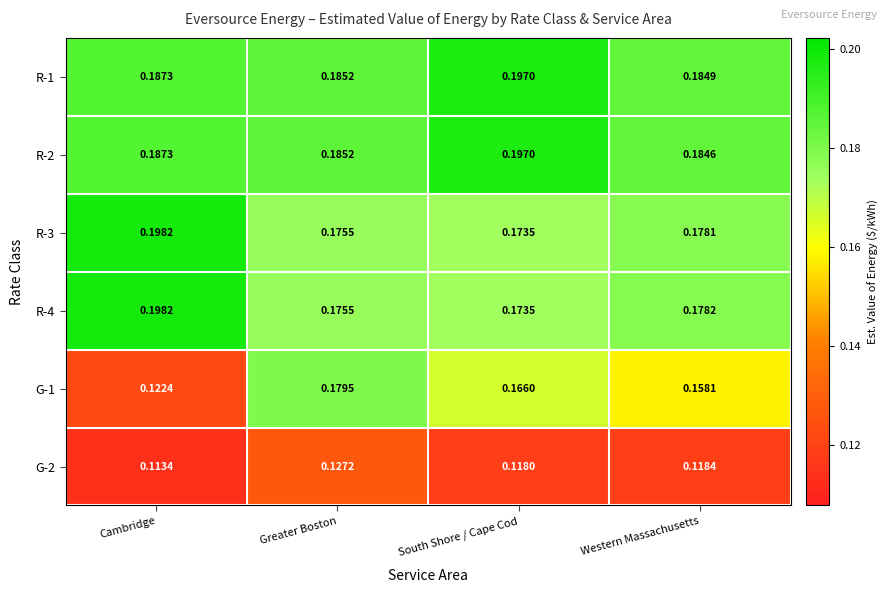

What is the total value across all series at Western Massachusetts?

1.0